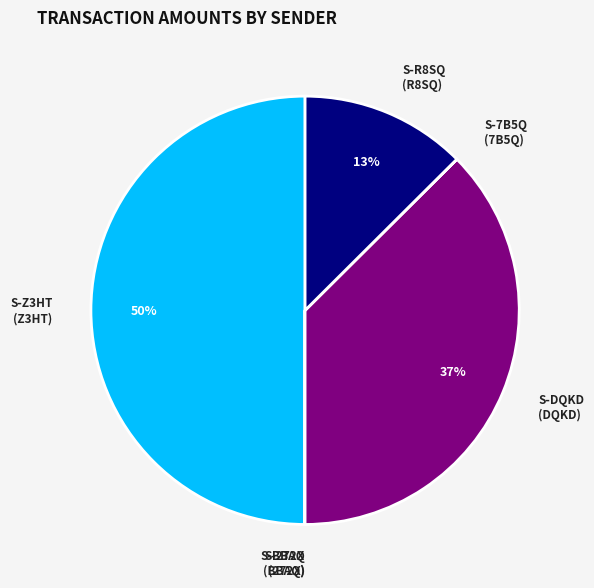

To the nearest percent, what is the average slice percentage?

17%